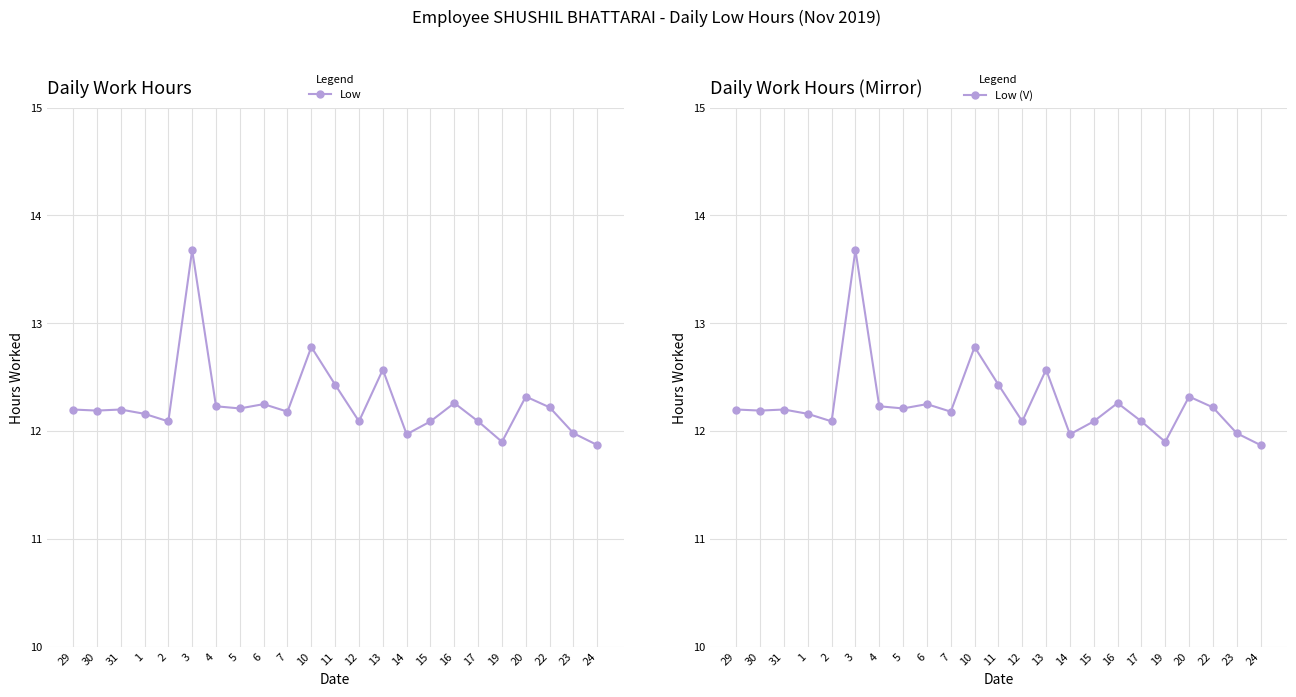

What is the minimum value shown in the chart?

11.9